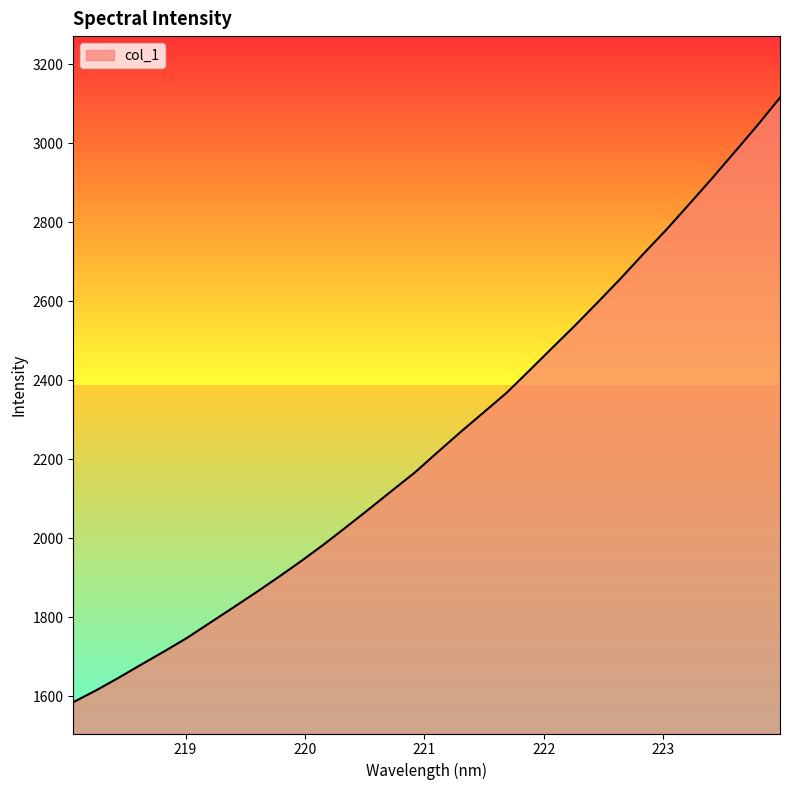

What is the maximum value shown in the chart?

3116.0